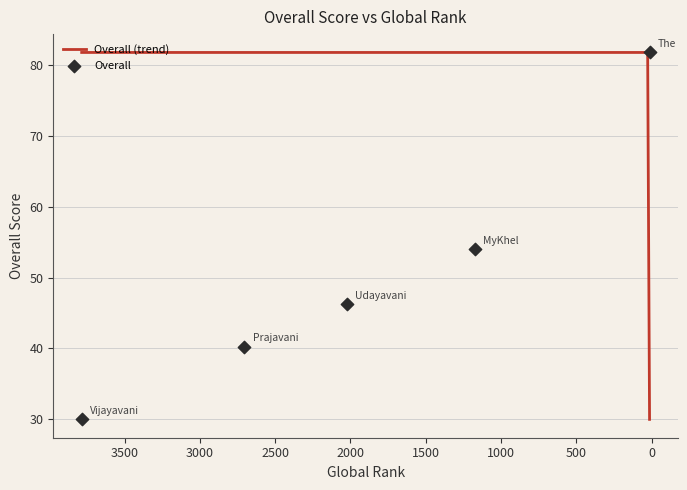

What is the ratio of the value at 2705 to the value at 3786?

1.3